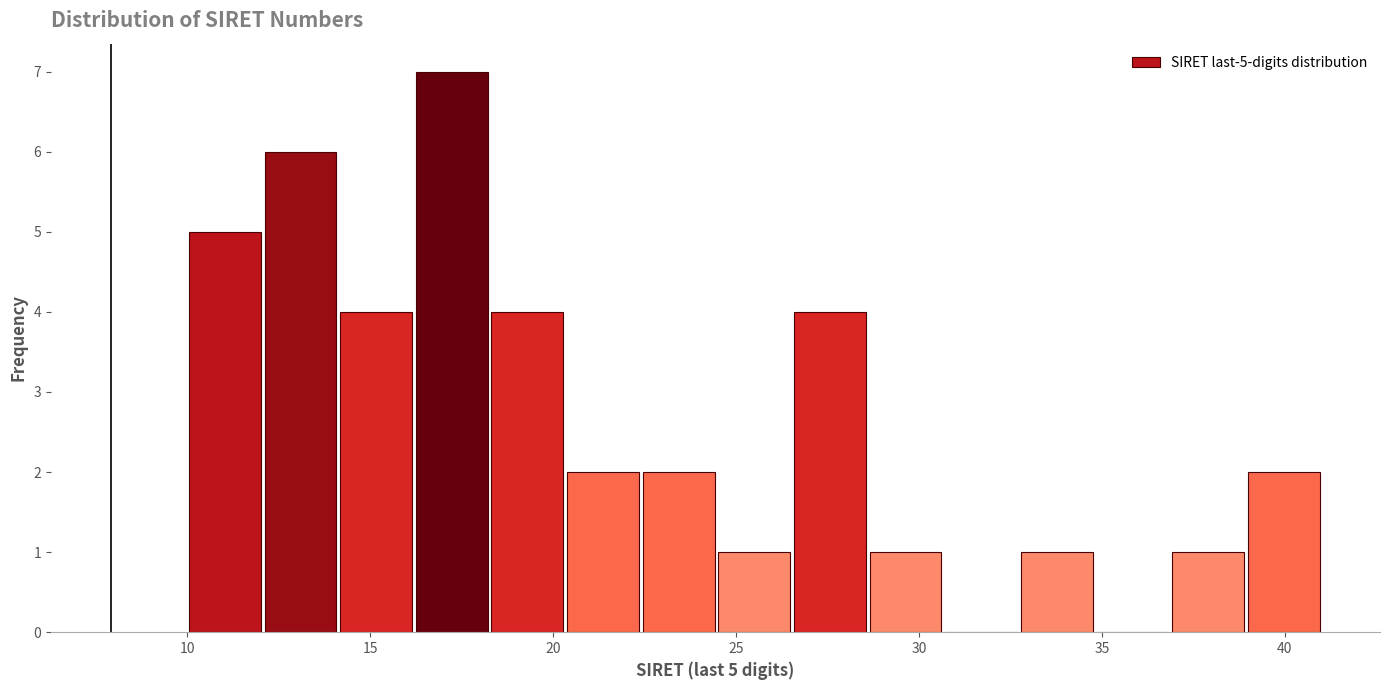

Over which range of the x-axis is the bar tallest?

16.0 to 18.5